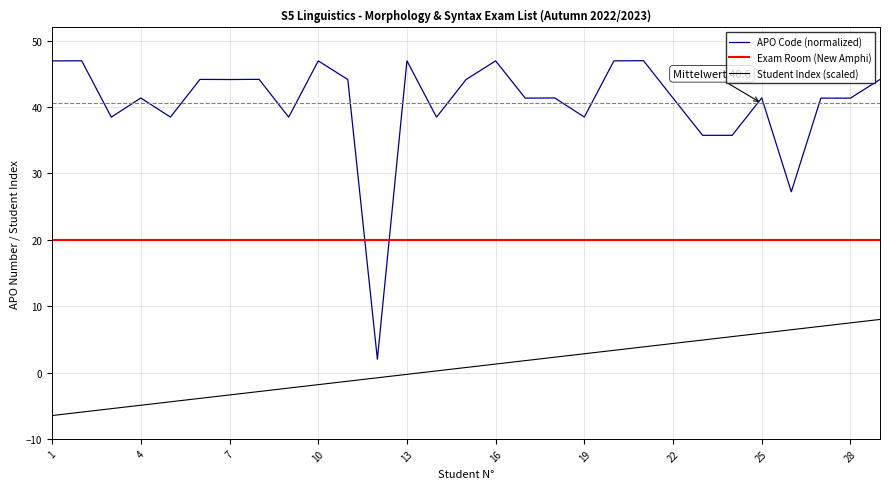

Reading right to left, transcribe all the data shown in this chart.

APO Code (normalized): 44.2	41.4	41.4	27.2	41.4	35.7	35.7	41.4	47.0	47.0	38.5	41.4	41.4	47.0	44.2	38.5	47.0	2.0	44.2	47.0	38.5	44.2	44.2	44.2	38.5	41.4	38.5	47.0	47.0
Exam Room (New Amphi): 20.0	20.0	20.0	20.0	20.0	20.0	20.0	20.0	20.0	20.0	20.0	20.0	20.0	20.0	20.0	20.0	20.0	20.0	20.0	20.0	20.0	20.0	20.0	20.0	20.0	20.0	20.0	20.0	20.0
Student Index (scaled): 8.0	7.5	7.0	6.4	5.9	5.4	4.9	4.4	3.9	3.3	2.8	2.3	1.8	1.3	0.8	0.2	-0.3	-0.8	-1.3	-1.8	-2.3	-2.9	-3.4	-3.9	-4.4	-4.9	-5.4	-6.0	-6.5